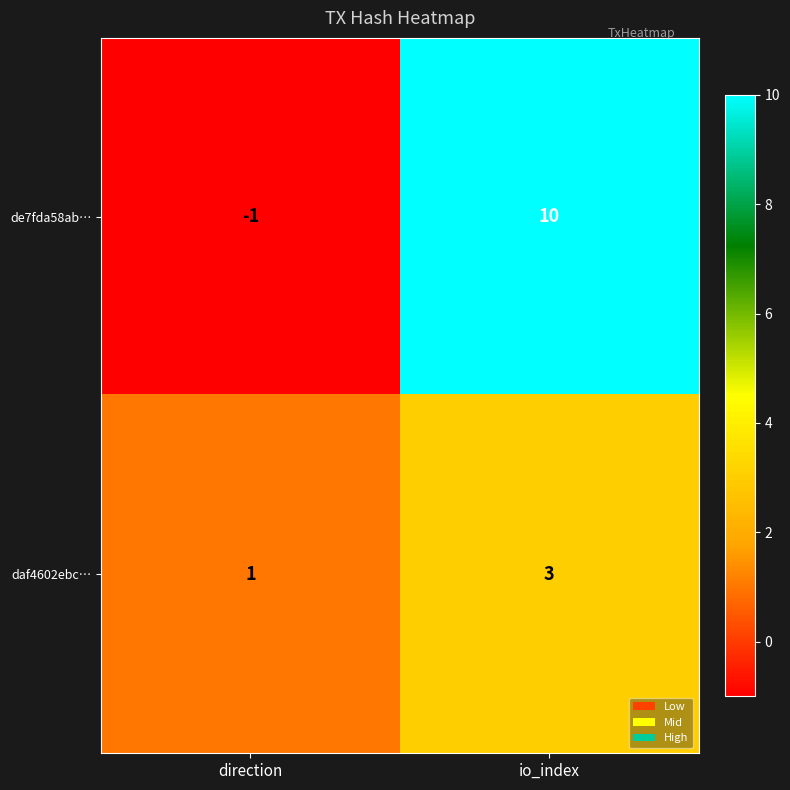

Rank the series by their average value, from highest to lowest.

de7fda58ab…, daf4602ebc…